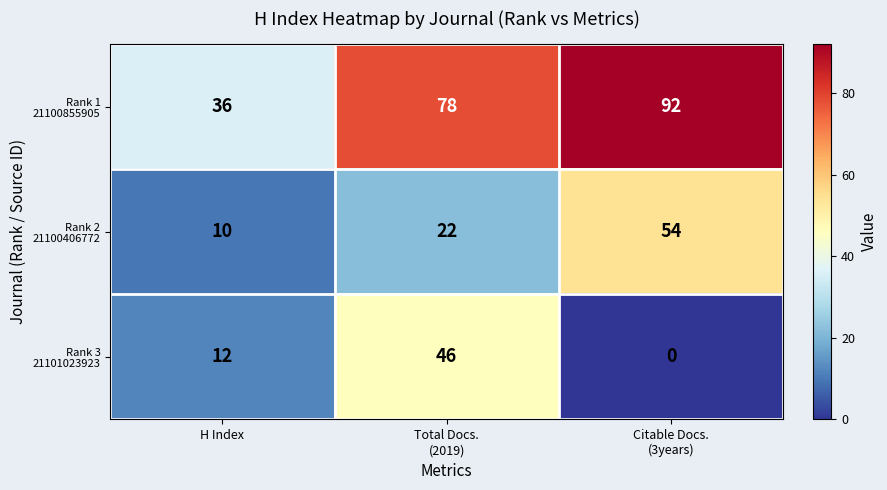

What is the spread (max minus min) of values at H Index?

26